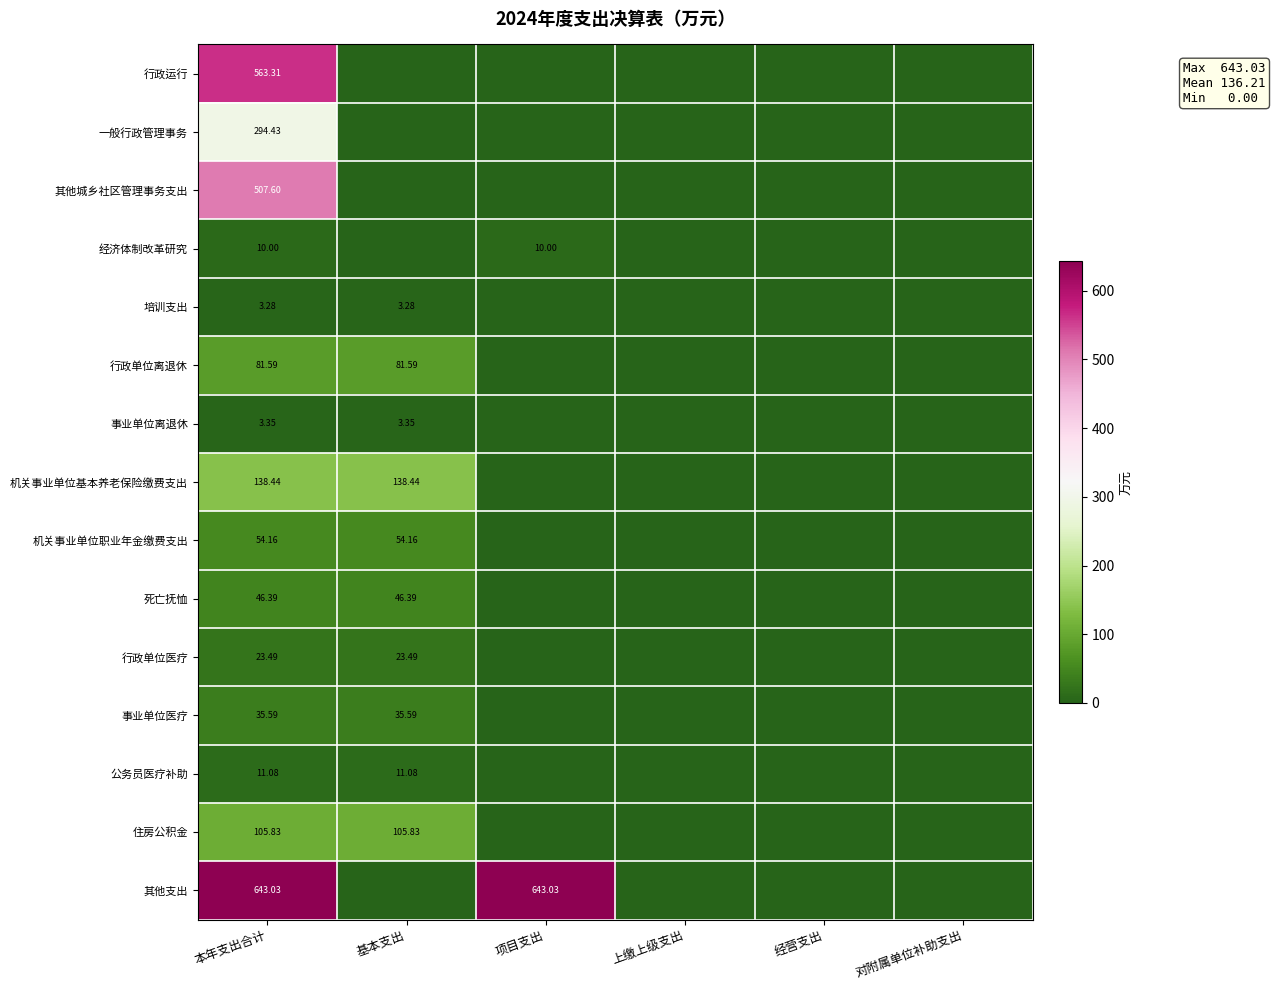

Rank the categories by 培训支出 value from lowest to highest.

项目支出, 上缴上级支出, 经营支出, 对附属单位补助支出, 本年支出合计, 基本支出